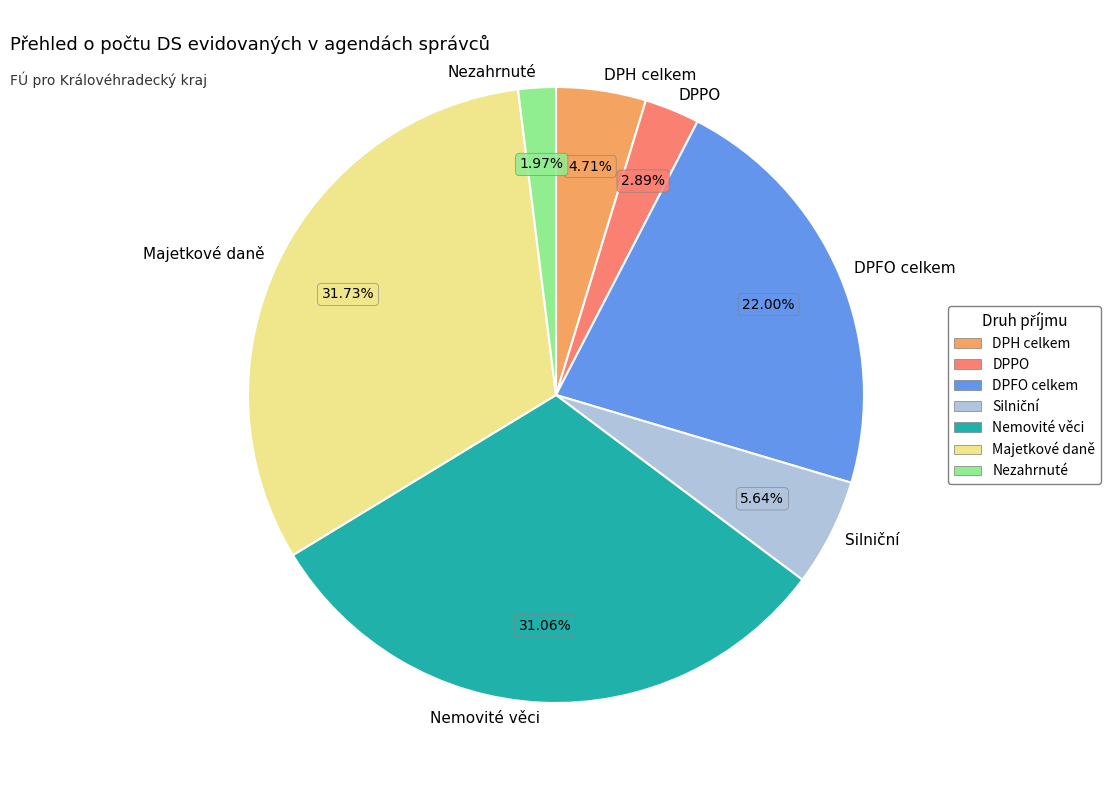

Approximately how many times larger is the value at DPFO celkem compared to DPH celkem?

4.7